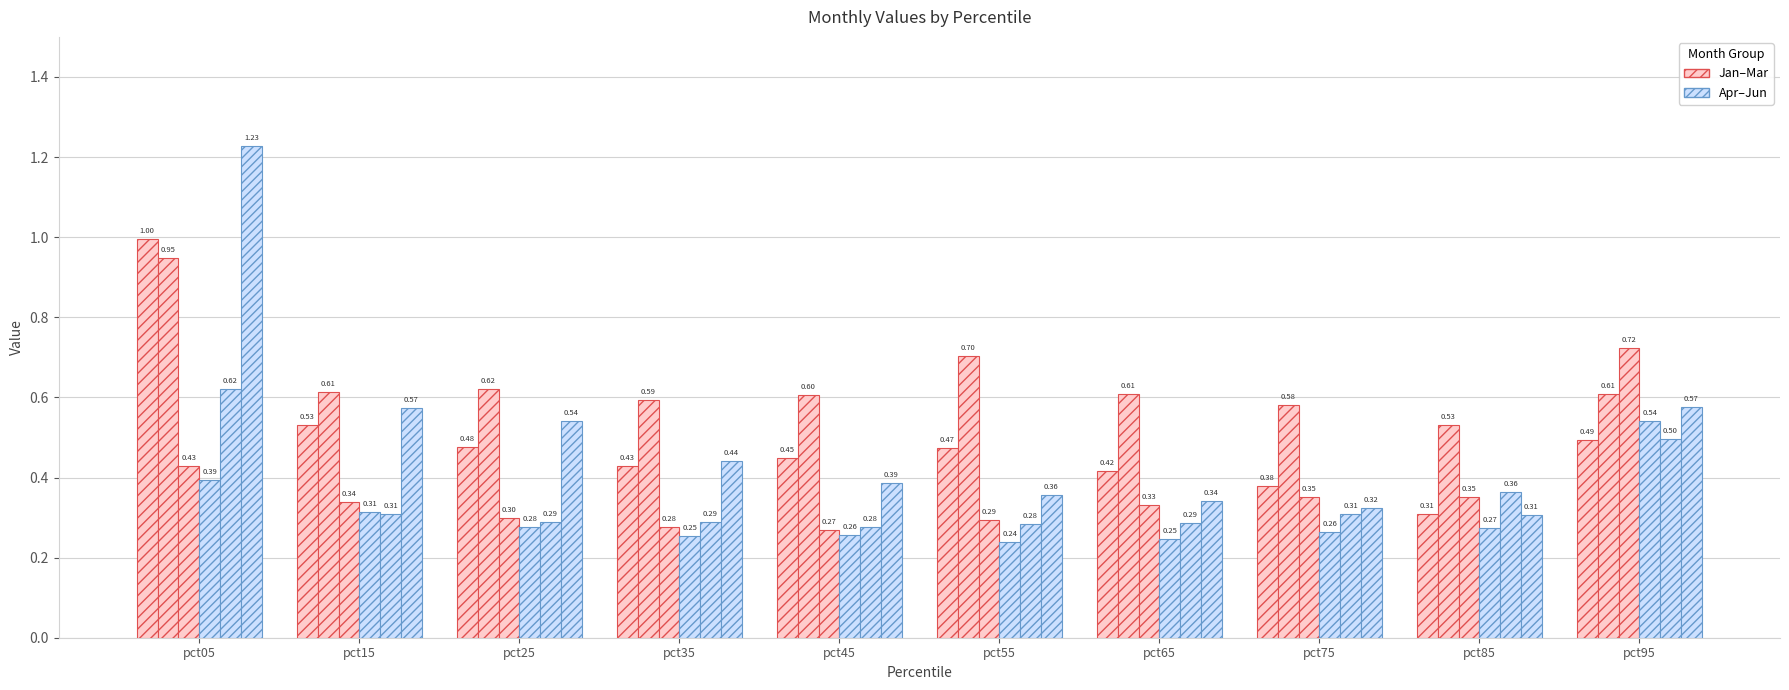

Count the number of data series in this chart.

6